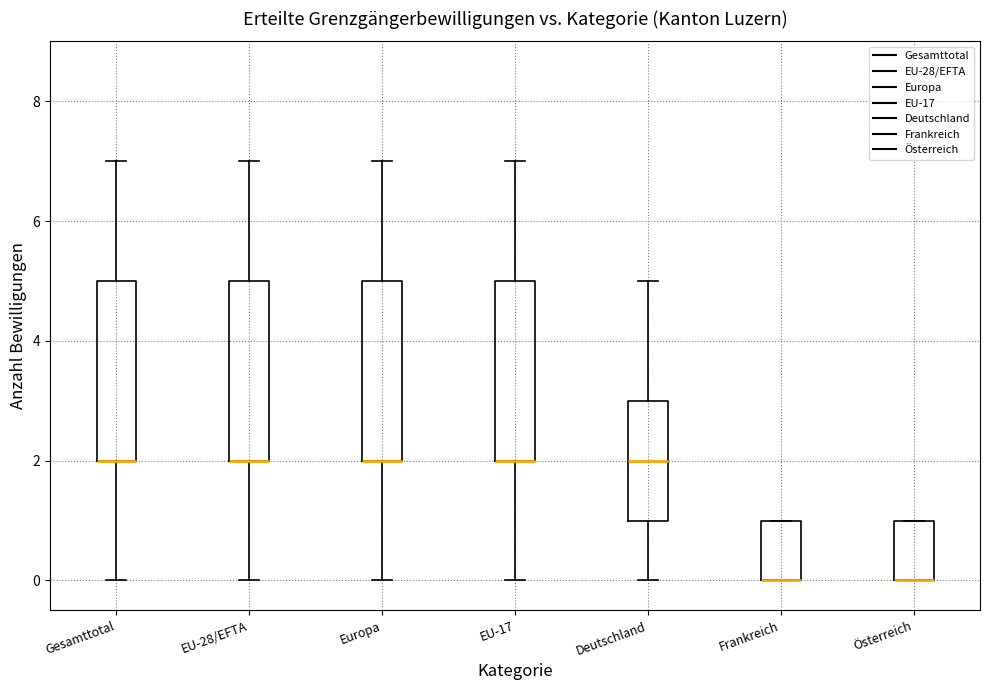

Reading left to right, read every box against the y-axis: the position of its median line, the range the box covers, and the ends of its whiskers. The values are not printed on the chart, so give them approximately, as read against the axis.

Gesamttotal: median 2 (drawn on the box's lower edge), box 2 to 5, whiskers 0 to 7
EU-28/EFTA: median 2 (drawn on the box's lower edge), box 2 to 5, whiskers 0 to 7
Europa: median 2 (drawn on the box's lower edge), box 2 to 5, whiskers 0 to 7
EU-17: median 2 (drawn on the box's lower edge), box 2 to 5, whiskers 0 to 7
Deutschland: median 2, box 1 to 3, whiskers 0 to 5
Frankreich: median 0 (drawn on the box's lower edge), box 0 to 1, whiskers 0 to 1
Österreich: median 0 (drawn on the box's lower edge), box 0 to 1, whiskers 0 to 1